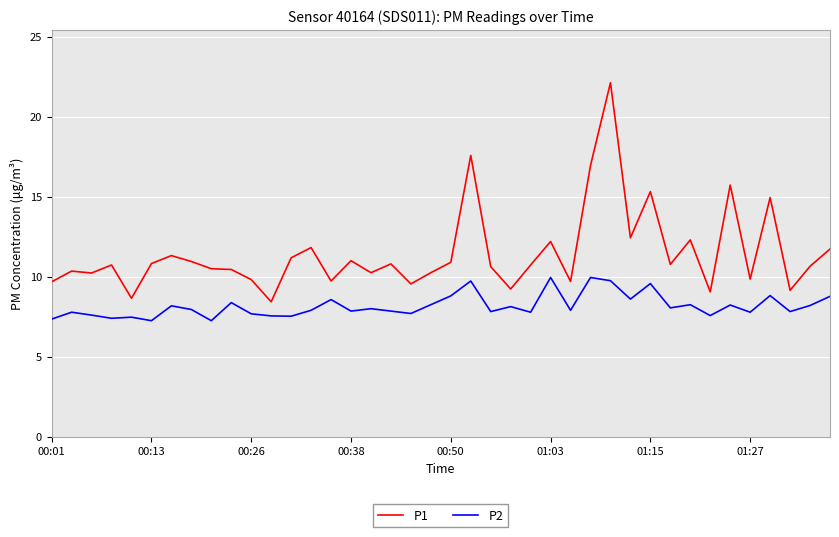

True or false: P1 and P2 intersect in this chart.

False